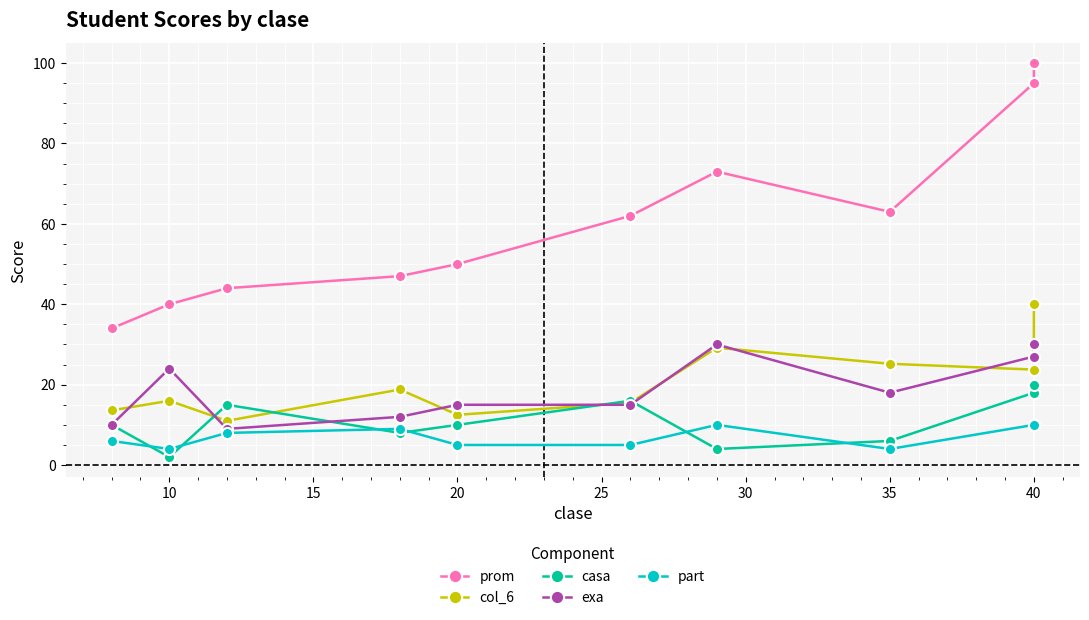

Which series has the largest total across all categories?

prom